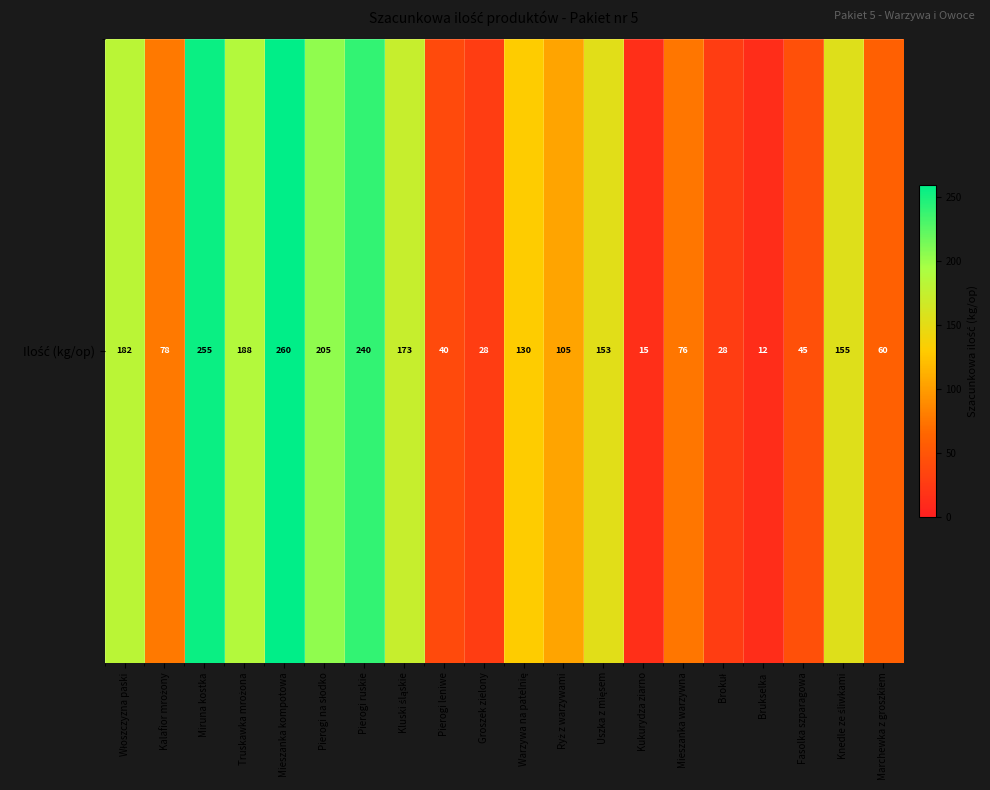

What is the ratio of the value at Pierogi leniwe to the value at Kalafior mrożony?

0.5